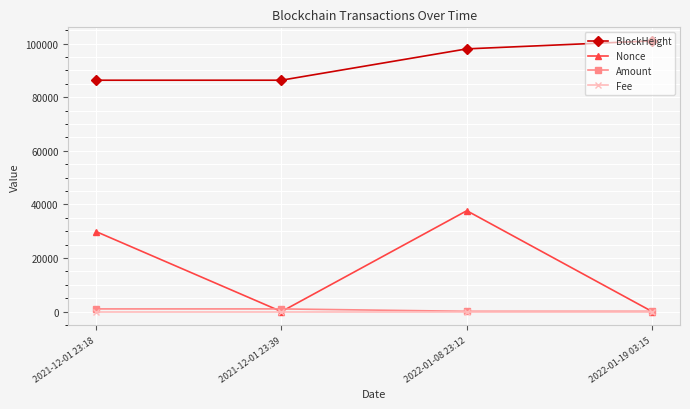

True or false: BlockHeight and Fee cross at least once.

False